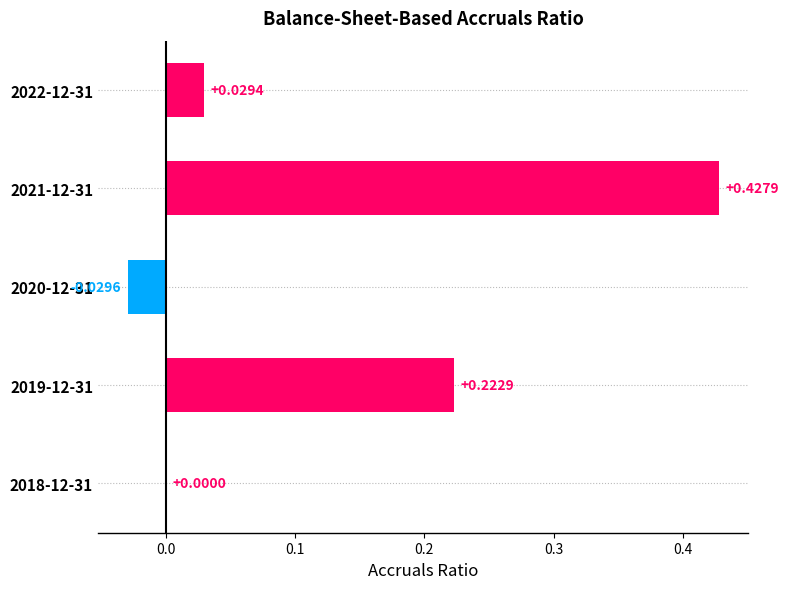

How many categories are shown in the chart?

5